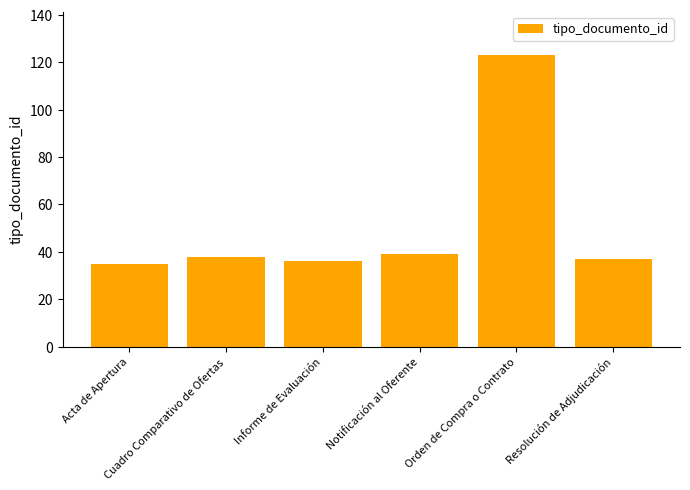

What is the label of the 2nd bar from the right?

Orden de Compra o Contrato